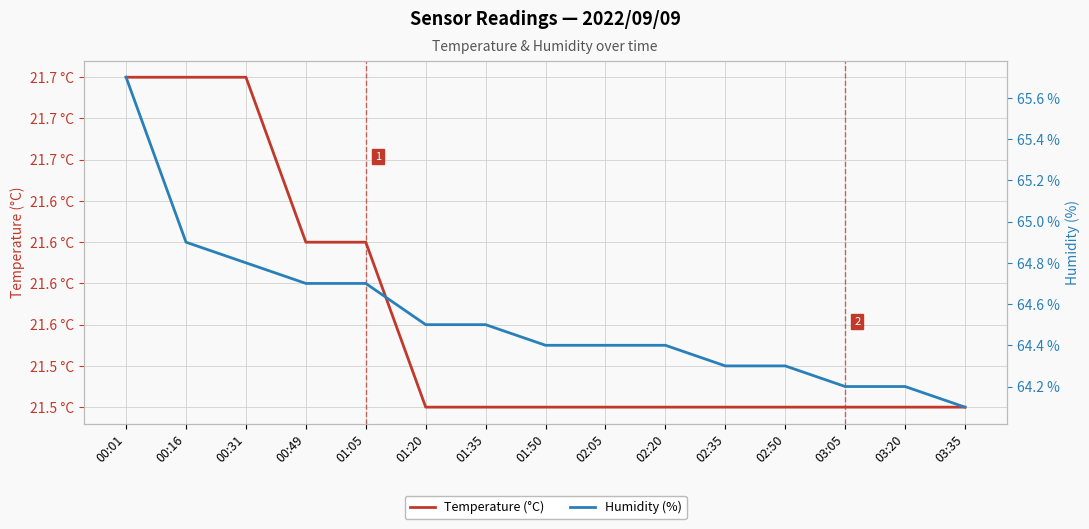

What is the sum of the Temperature (°C) values at 00:49 and 02:05?

43.1